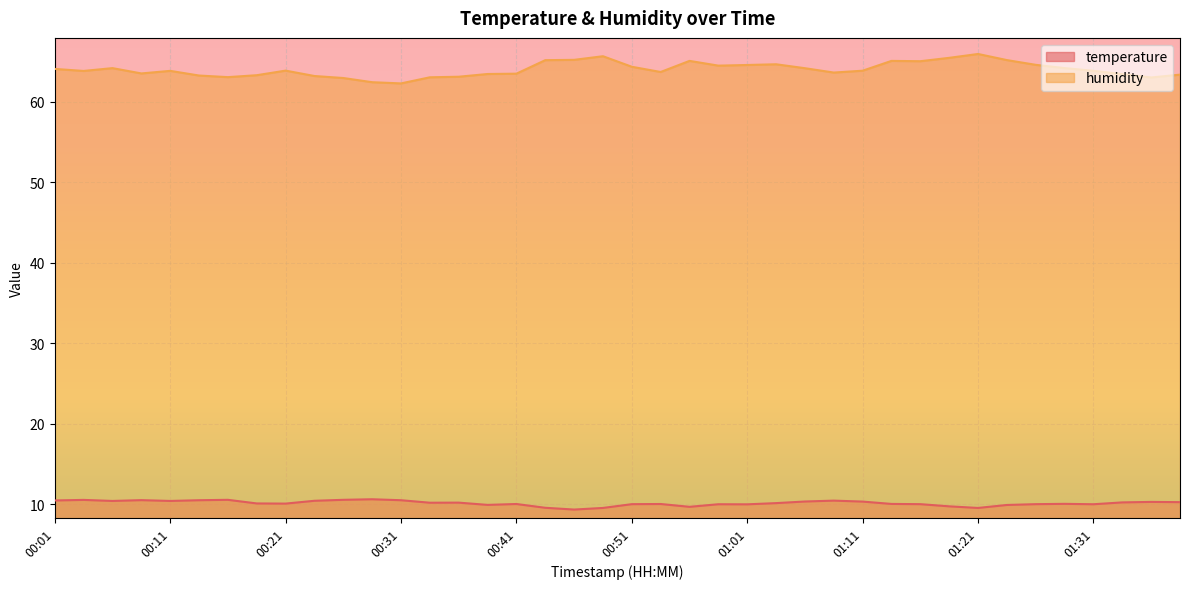

True or false: temperature and humidity cross at least once.

False